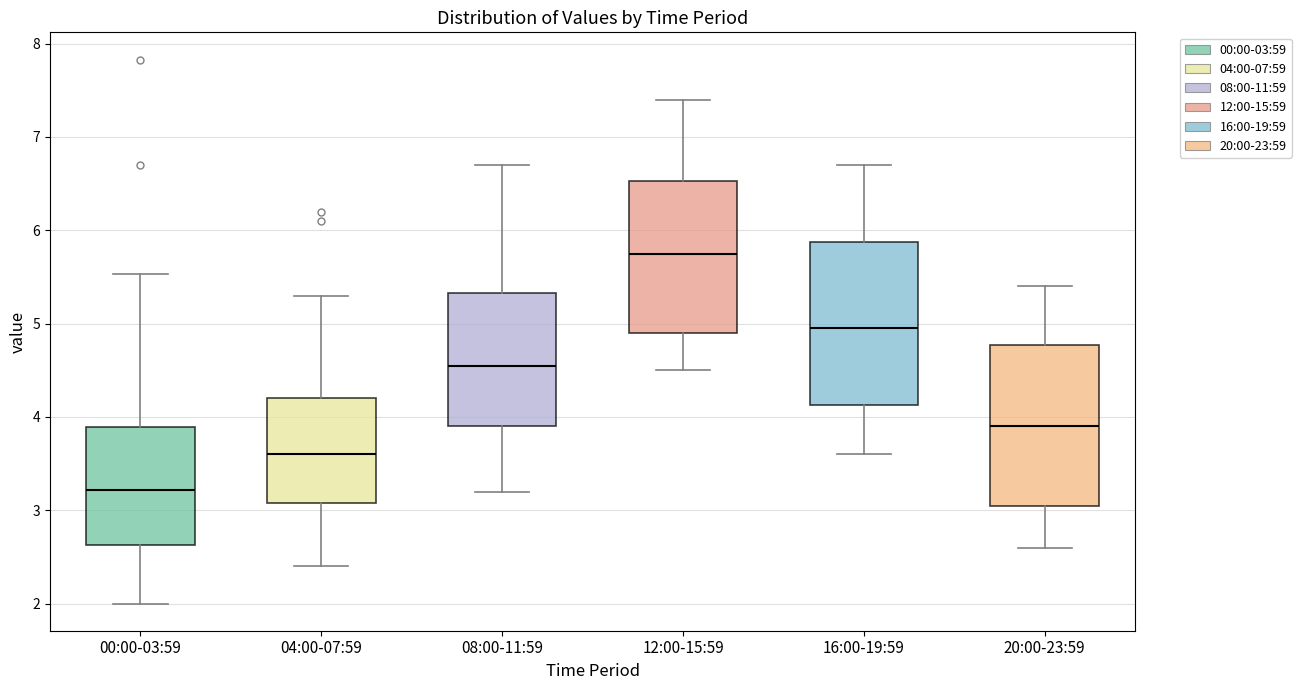

Which box's median line is the highest?

12:00-15:59